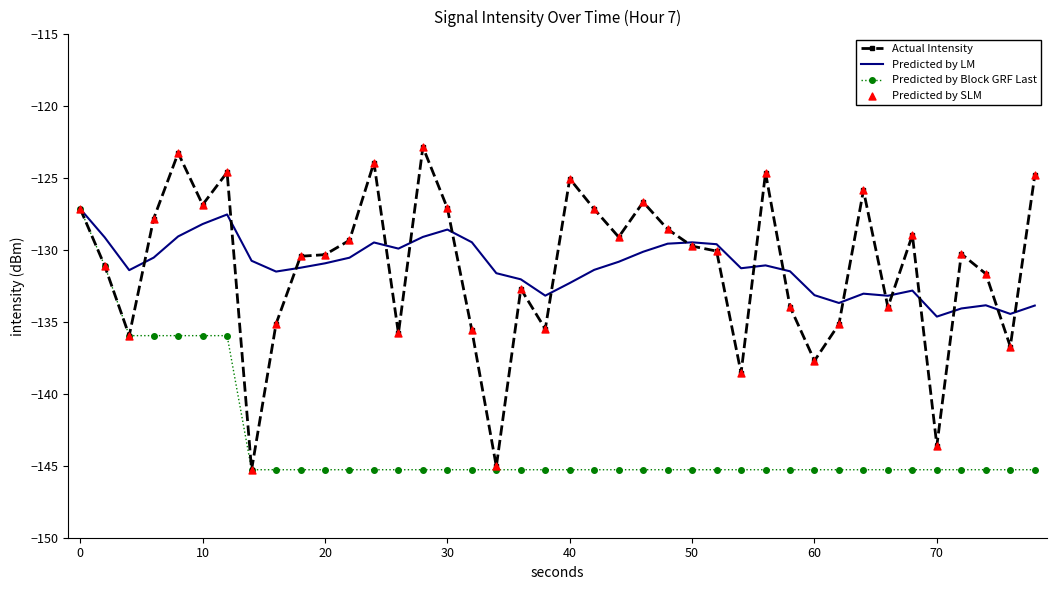

Which series has the largest range (max minus min)?

Actual Intensity